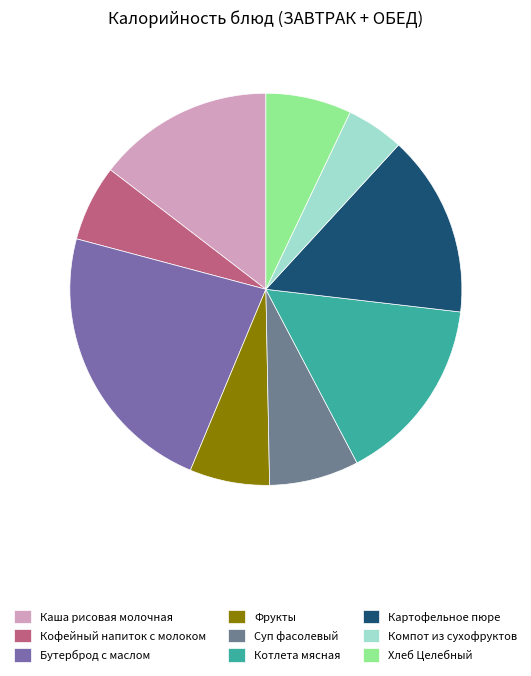

Which slice is the smallest?

Компот из сухофруктов